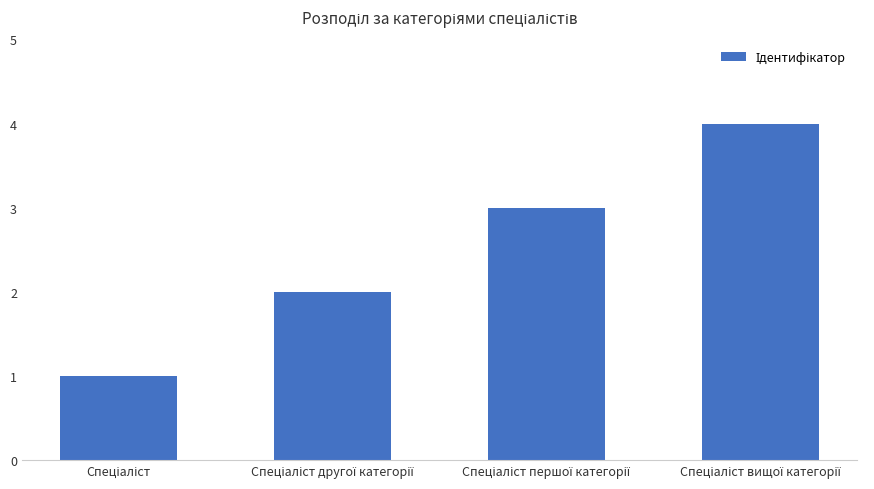

Are the bars horizontal?

No